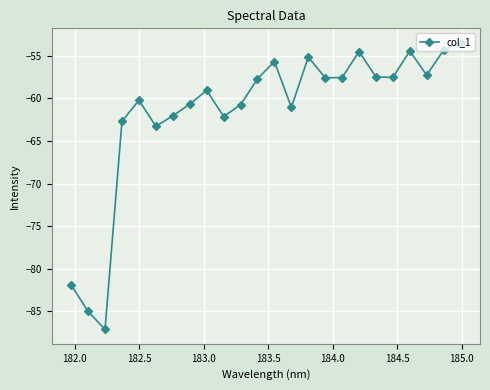

What is the difference between the second highest and minimum values?

32.8